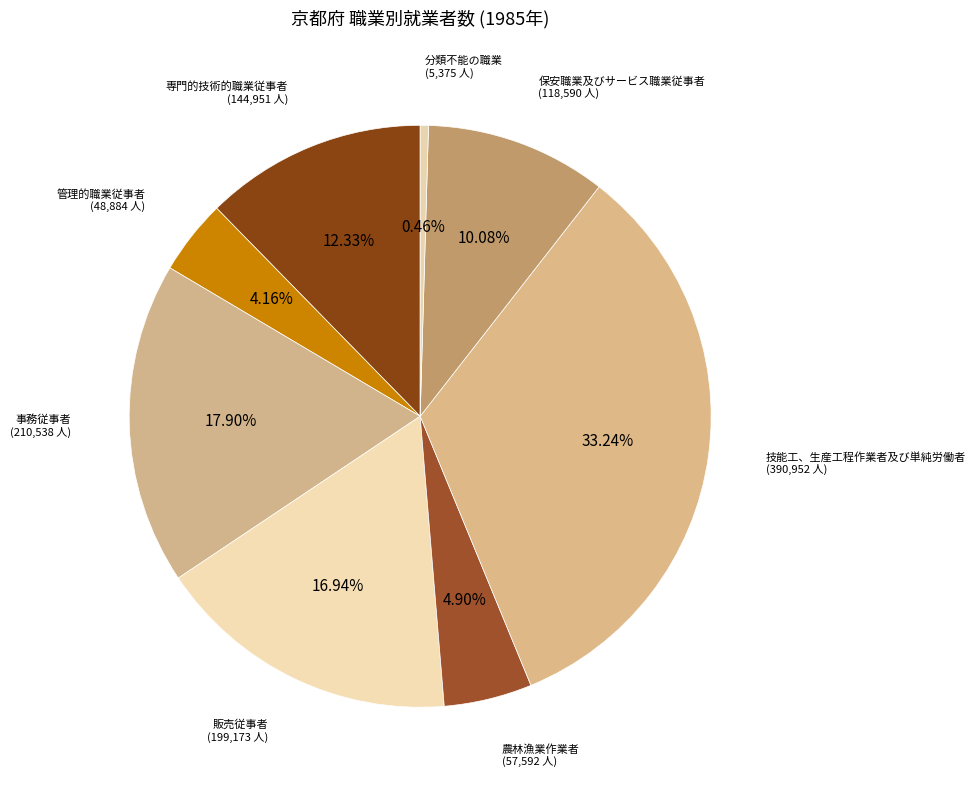

Is there a majority slice in this chart?

No